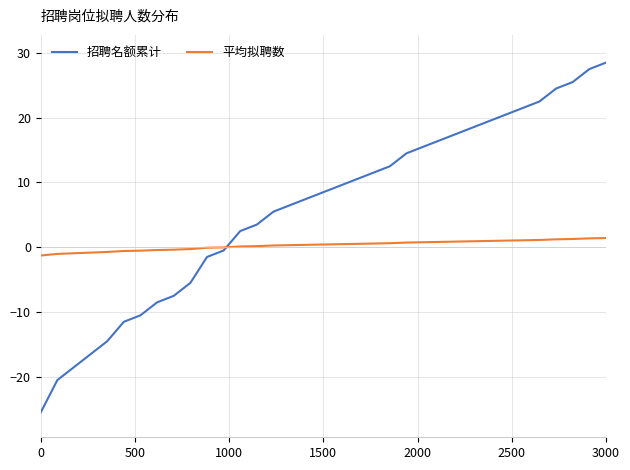

What is the smallest value displayed?

-25.5